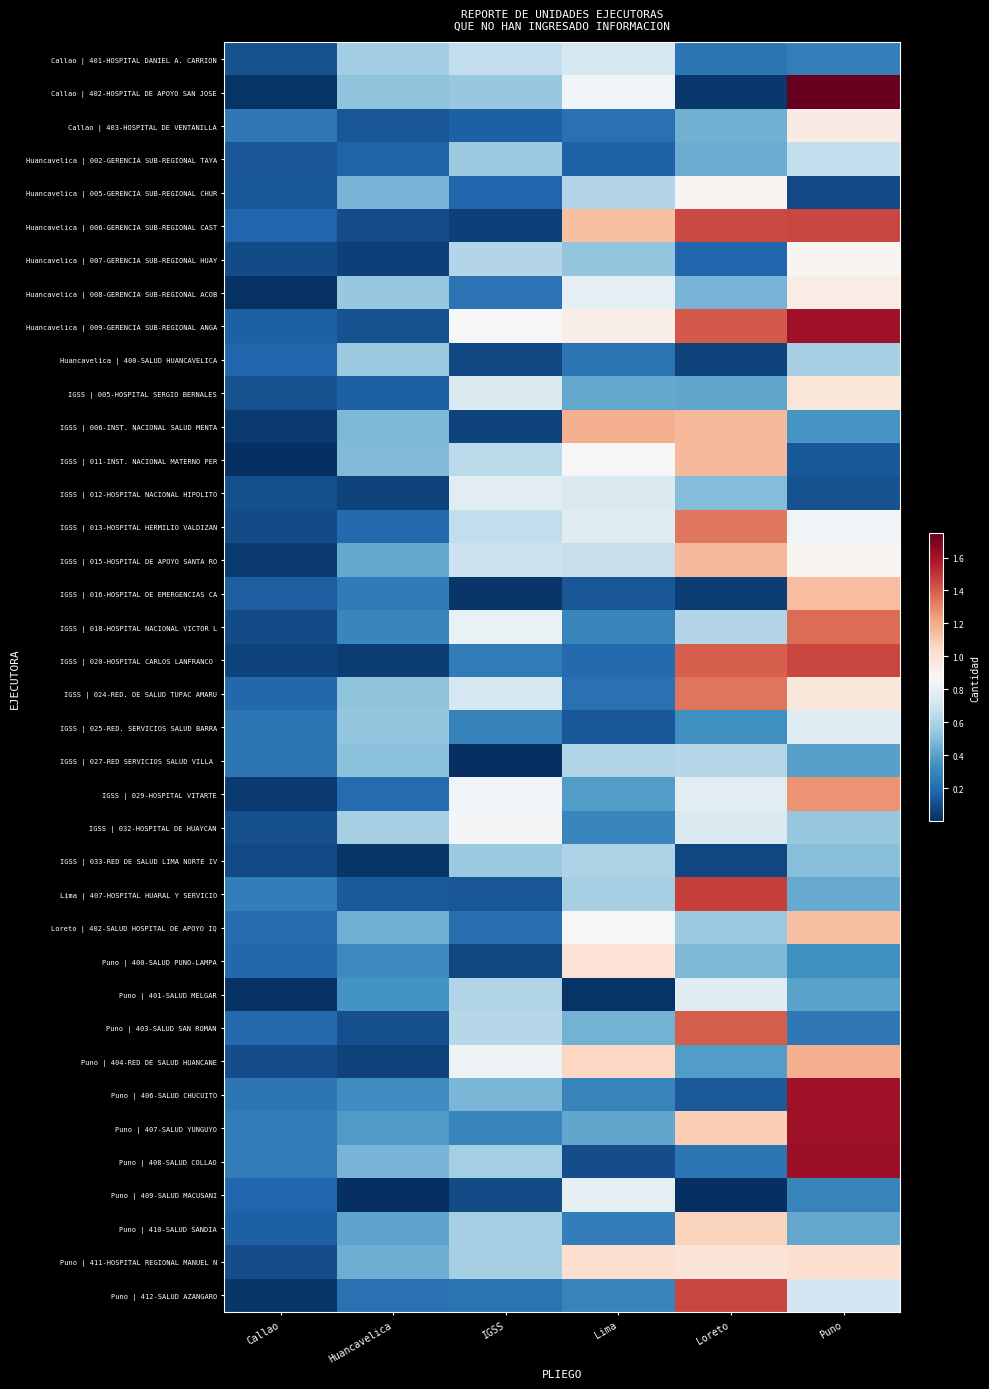

Rank the series by their maximum value, from lowest to highest.

Huancavelica | 400-SALUD HUANCAVELICA, IGSS | 033-RED DE SALUD LIMA NORTE IV, IGSS | 027-RED SERVICIOS SALUD VILLA, Huancavelica | 002-GERENCIA SUB-REGIONAL TAYA, Callao | 401-HOSPITAL DANIEL A. CARRION, Puno | 401-SALUD MELGAR, IGSS | 025-RED. SERVICIOS SALUD BARRA, IGSS | 012-HOSPITAL NACIONAL HIPOLITO, Puno | 409-SALUD MACUSANI, IGSS | 032-HOSPITAL DE HUAYCAN, Huancavelica | 005-GERENCIA SUB-REGIONAL CHUR, Huancavelica | 007-GERENCIA SUB-REGIONAL HUAY, Huancavelica | 008-GERENCIA SUB-REGIONAL ACOB, Callao | 403-HOSPITAL DE VENTANILLA, IGSS | 005-HOSPITAL SERGIO BERNALES, Puno | 400-SALUD PUNO-LAMPA, Puno | 411-HOSPITAL REGIONAL MANUEL N, Puno | 410-SALUD SANDIA, Loreto | 402-SALUD HOSPITAL DE APOYO IQ, IGSS | 016-HOSPITAL DE EMERGENCIAS CA, IGSS | 015-HOSPITAL DE APOYO SANTA RO, IGSS | 011-INST. NACIONAL MATERNO PER, IGSS | 006-INST. NACIONAL SALUD MENTA, Puno | 404-RED DE SALUD HUANCANE, IGSS | 029-HOSPITAL VITARTE, IGSS | 013-HOSPITAL HERMILIO VALDIZAN, IGSS | 024-RED. DE SALUD TUPAC AMARU, IGSS | 018-HOSPITAL NACIONAL VICTOR L, Puno | 403-SALUD SAN ROMAN, IGSS | 020-HOSPITAL CARLOS LANFRANCO, Huancavelica | 006-GERENCIA SUB-REGIONAL CAST, Puno | 412-SALUD AZANGARO, Lima | 407-HOSPITAL HUARAL Y SERVICIO, Huancavelica | 009-GERENCIA SUB-REGIONAL ANGA, Puno | 407-SALUD YUNGUYO, Puno | 406-SALUD CHUCUITO, Puno | 408-SALUD COLLAO, Callao | 402-HOSPITAL DE APOYO SAN JOSE